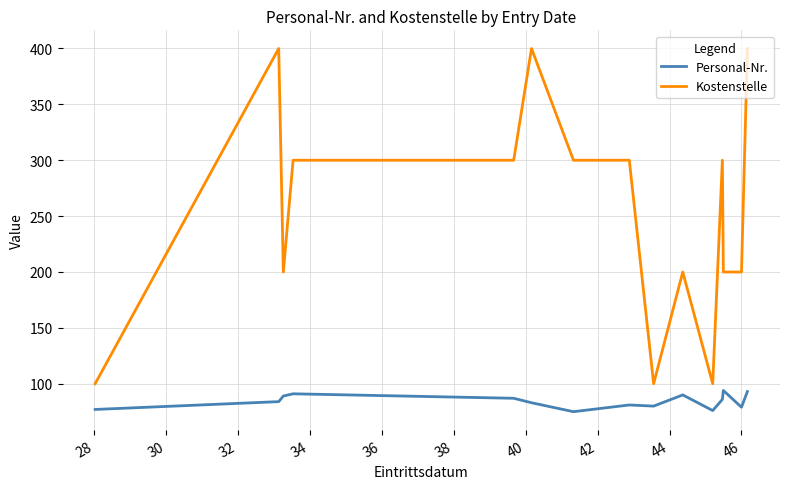

True or false: Personal-Nr. and Kostenstelle intersect in this chart.

False